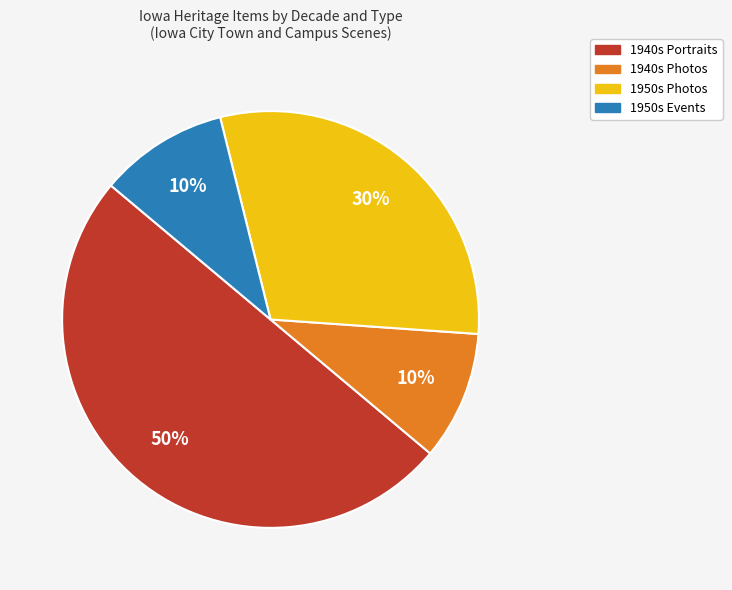

To the nearest percent, what is the difference between the largest and smallest slice percentages?

40%